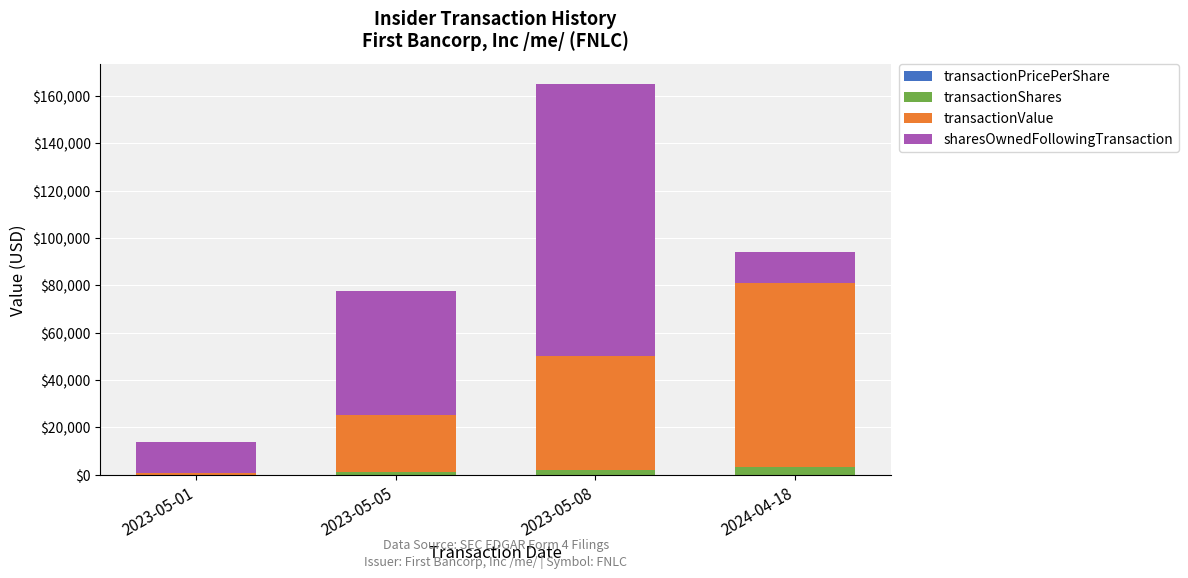

At which category is the sum across all series the highest?

2023-05-08